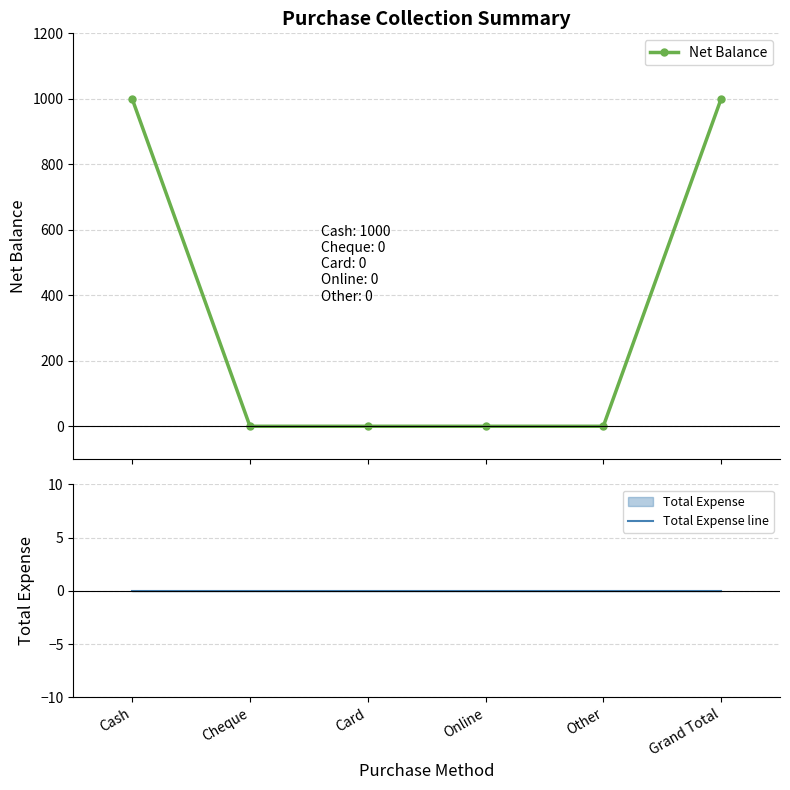

True or false: Total Expense line has a value of 0 at Grand Total.

True